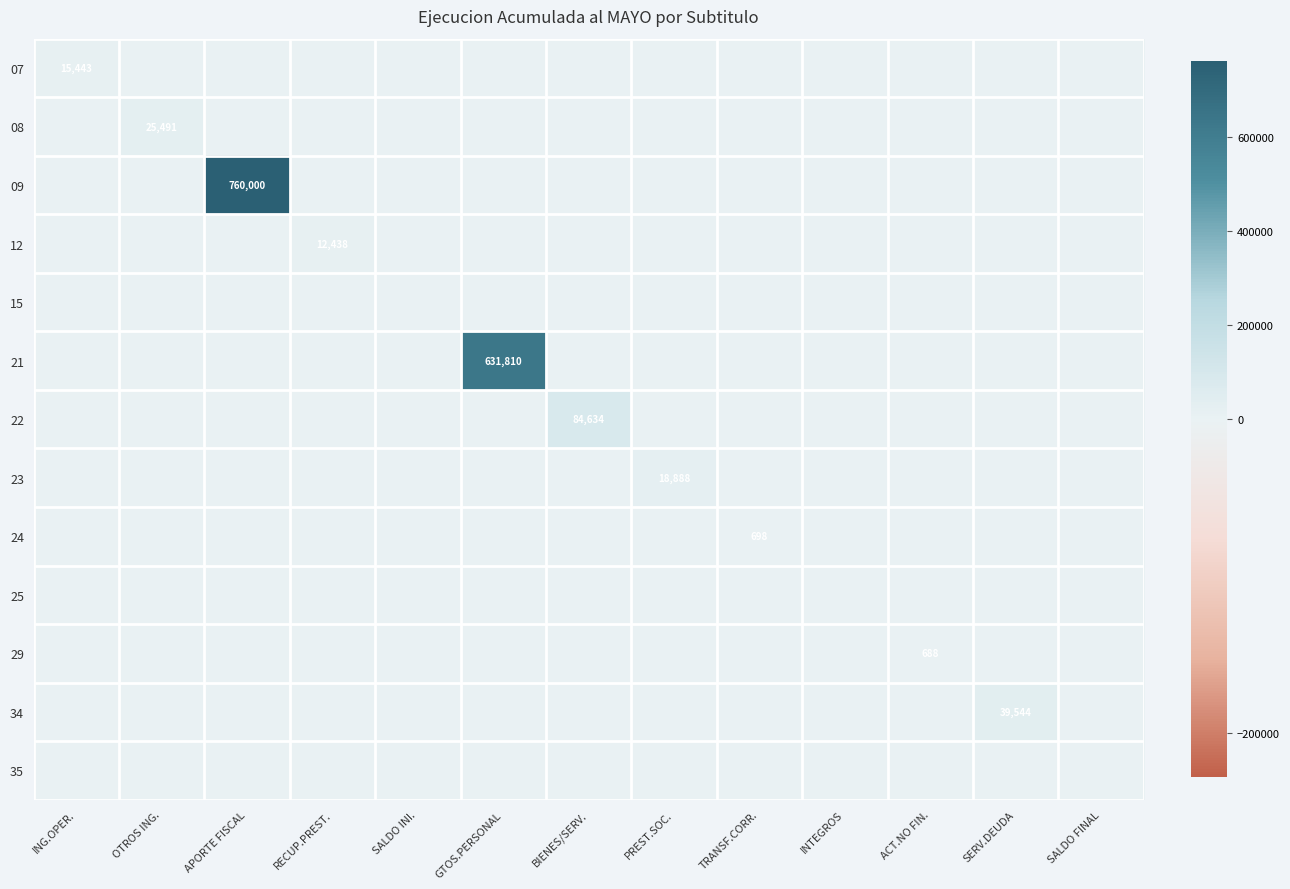

At GTOS.PERSONAL, list the series in order from largest to smallest.

21, 07, 08, 09, 12, 15, 22, 23, 24, 25, 29, 34, 35